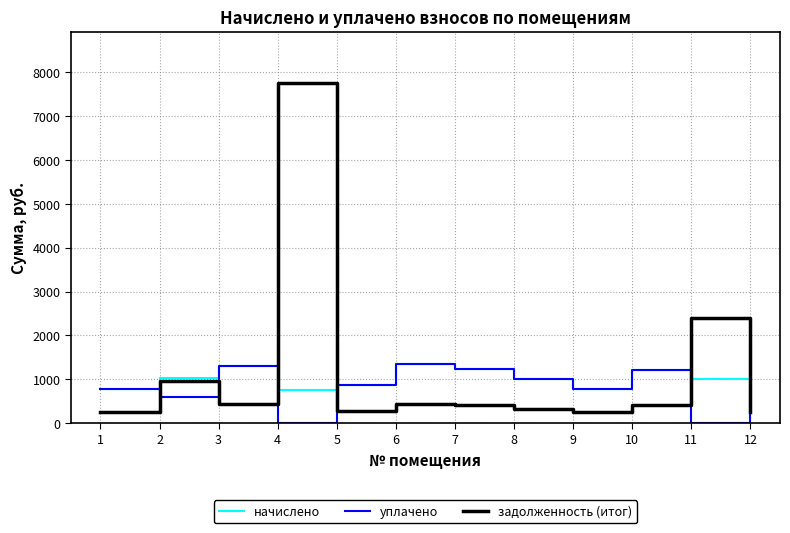

What are all the series names shown in the legend?

начислено, уплачено, задолженность (итог)